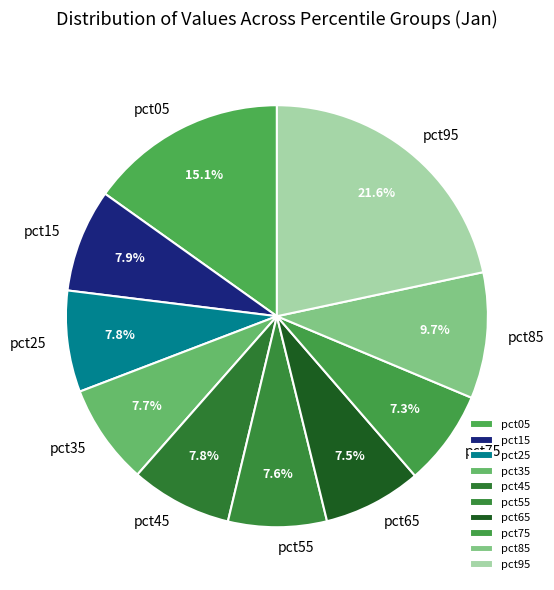

To the nearest percent, what portion does pct45 represent?

8%